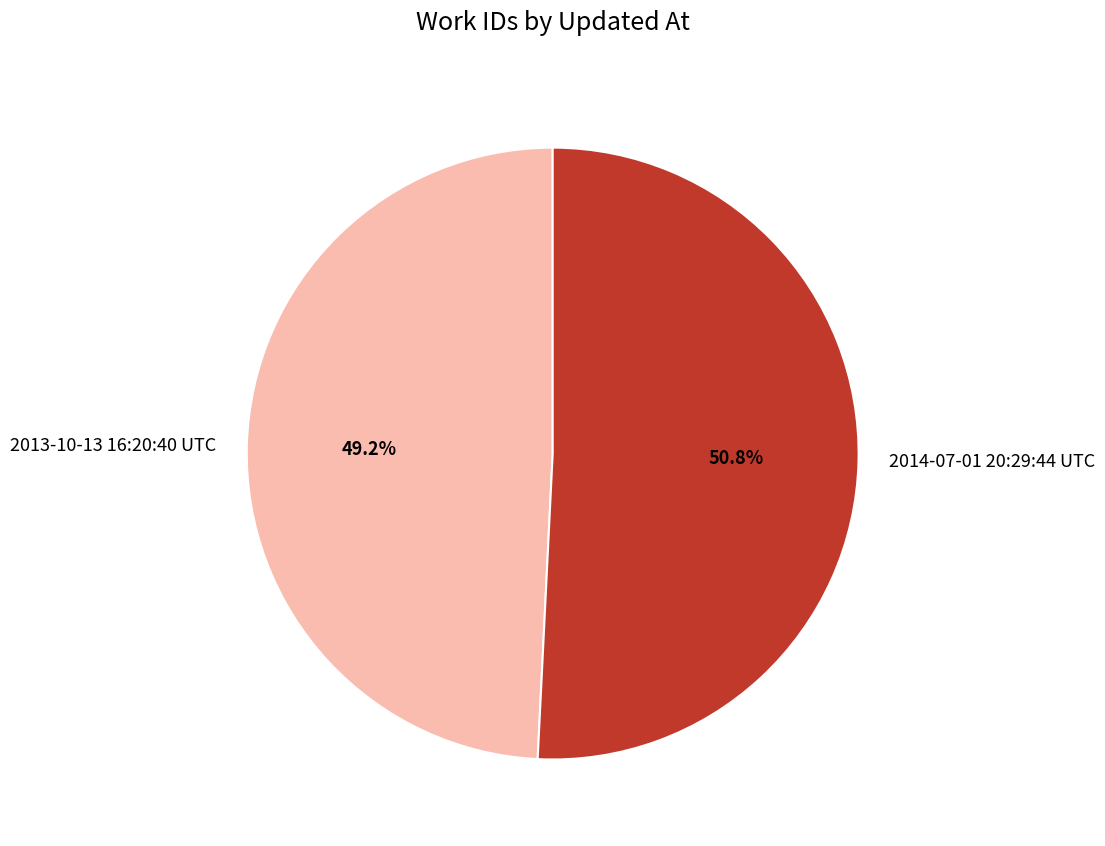

To the nearest percent, what portion does 2013-10-13 16:20:40 UTC represent?

49%